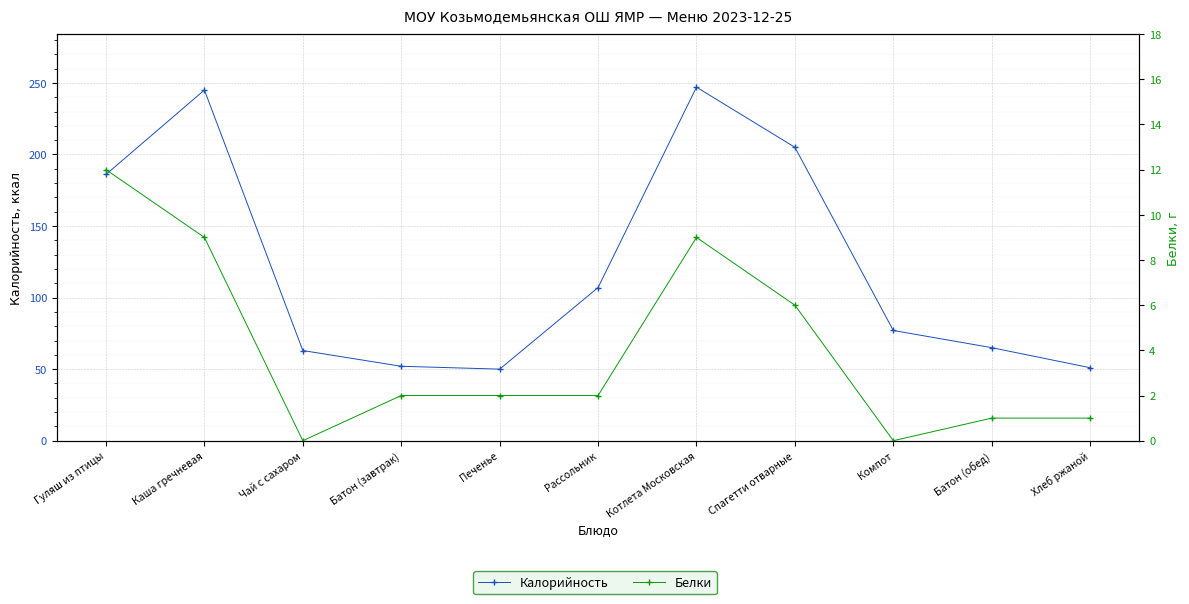

At which label does Калорийность reach its minimum?

Печенье